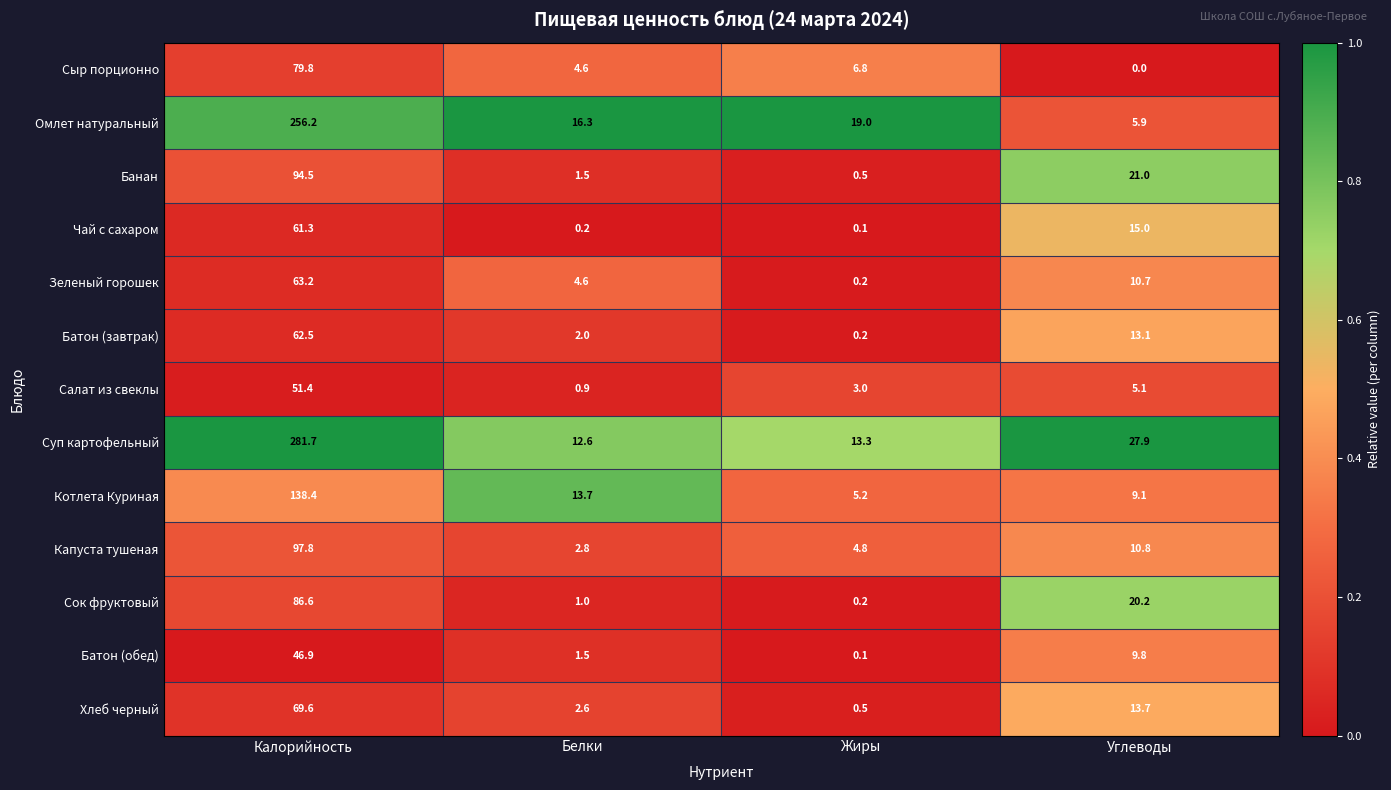

At which label does Чай с сахаром reach its minimum?

Жиры